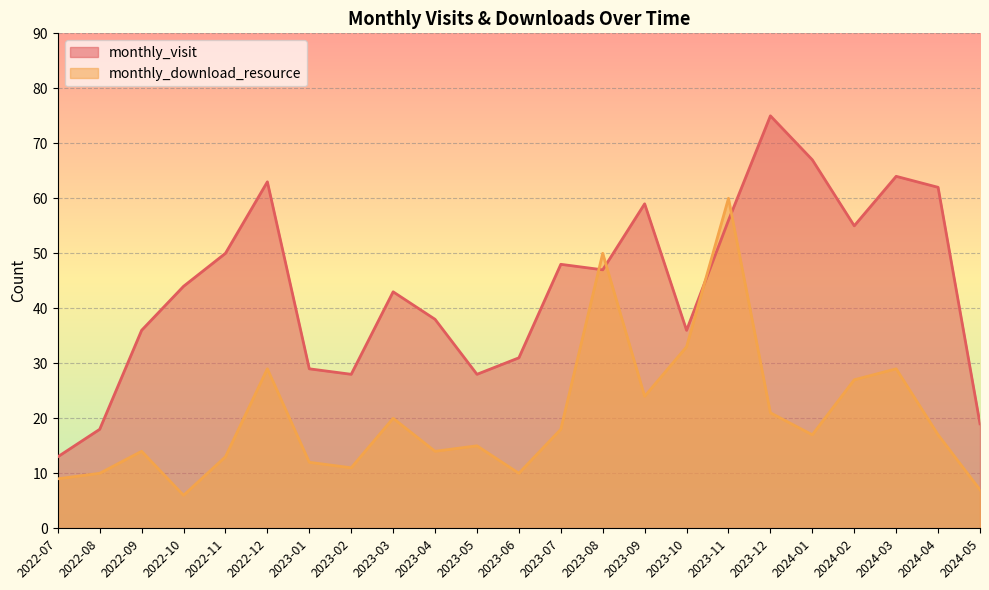

What is the minimum value shown in the chart?

6